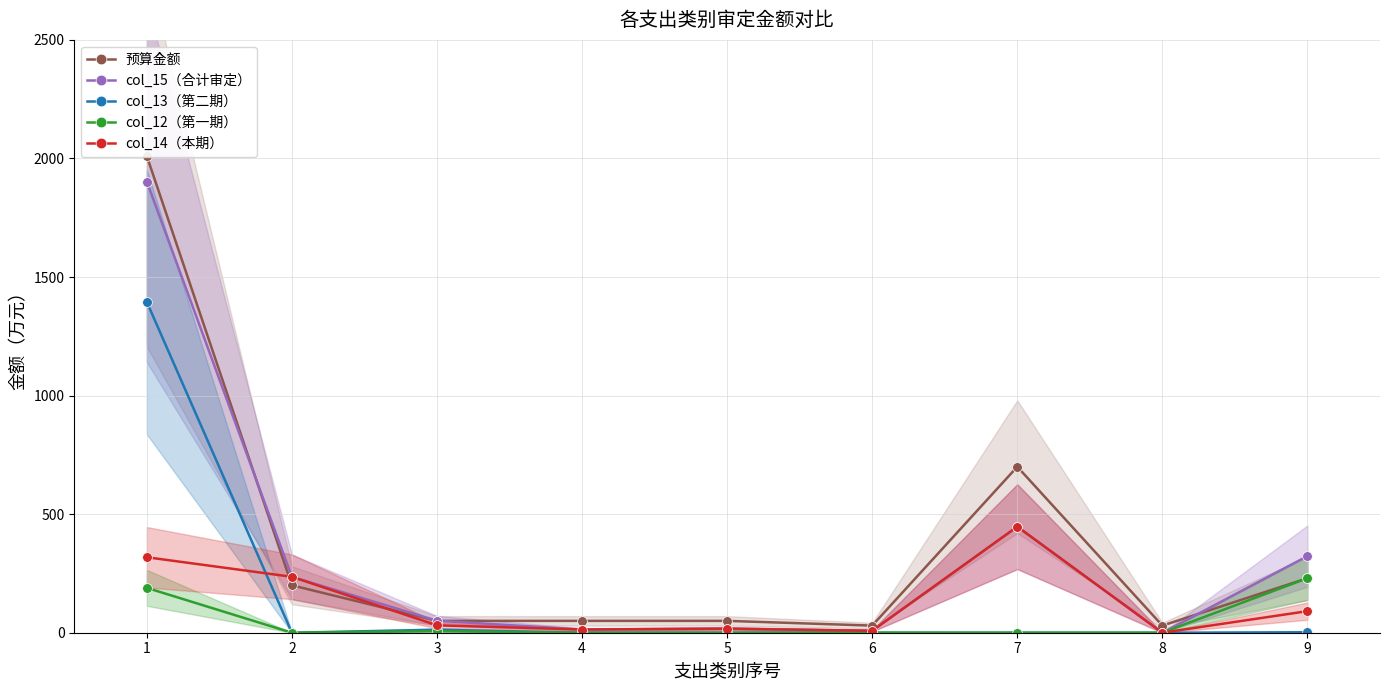

True or false: col_13（第二期） has more than 0 points higher than both neighbors.

True